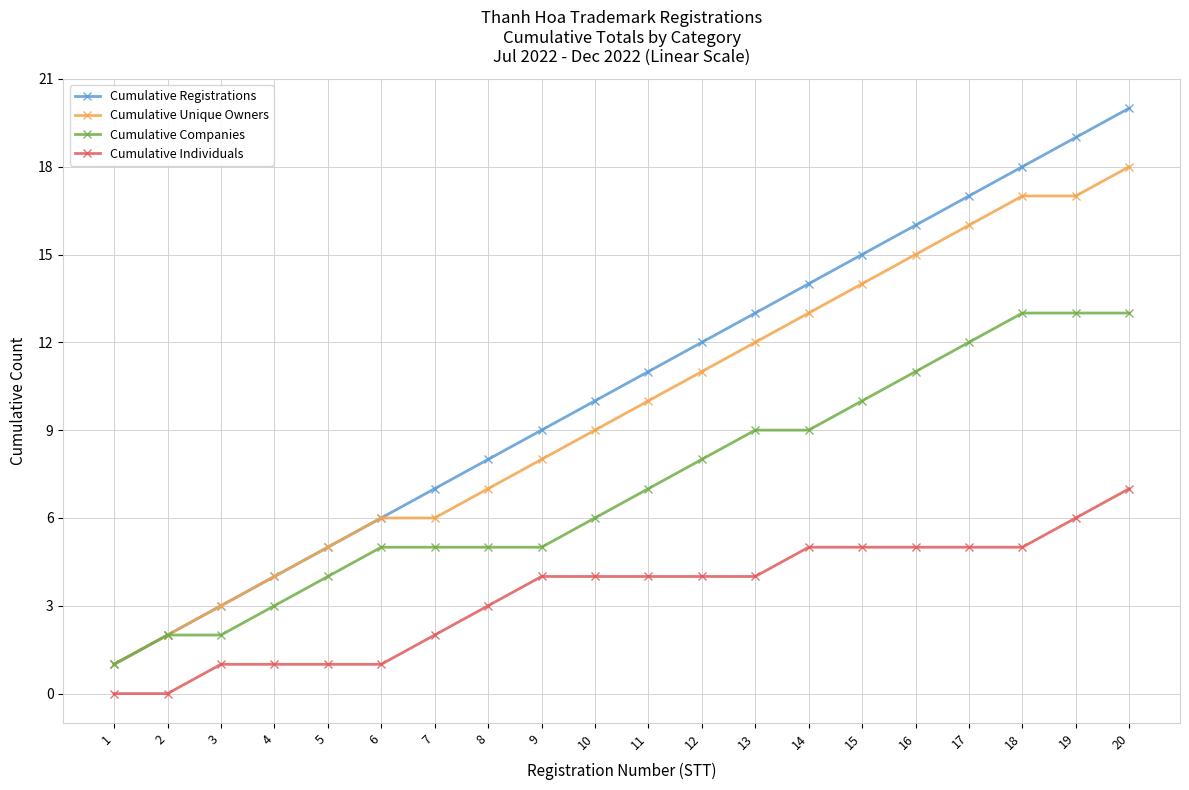

Reading left to right, list all the values displayed in this chart.

Cumulative Registrations: 1	2	3	4	5	6	7	8	9	10	11	12	13	14	15	16	17	18	19	20
Cumulative Unique Owners: 1	2	3	4	5	6	6	7	8	9	10	11	12	13	14	15	16	17	17	18
Cumulative Companies: 1	2	2	3	4	5	5	5	5	6	7	8	9	9	10	11	12	13	13	13
Cumulative Individuals: 0	0	1	1	1	1	2	3	4	4	4	4	4	5	5	5	5	5	6	7